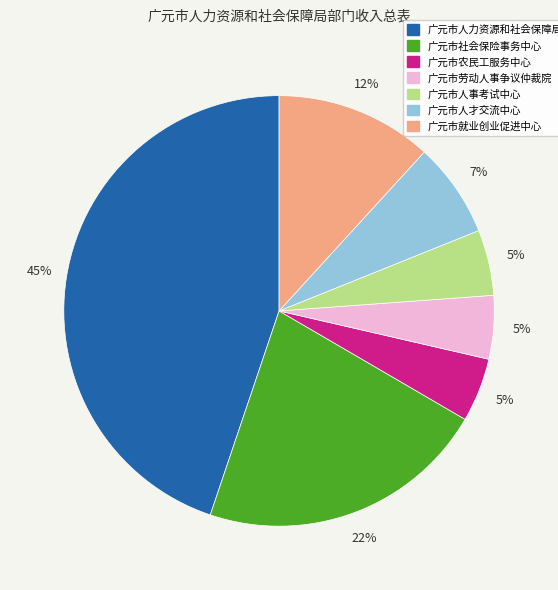

Does 广元市农民工服务中心 account for over 50% of the chart?

No